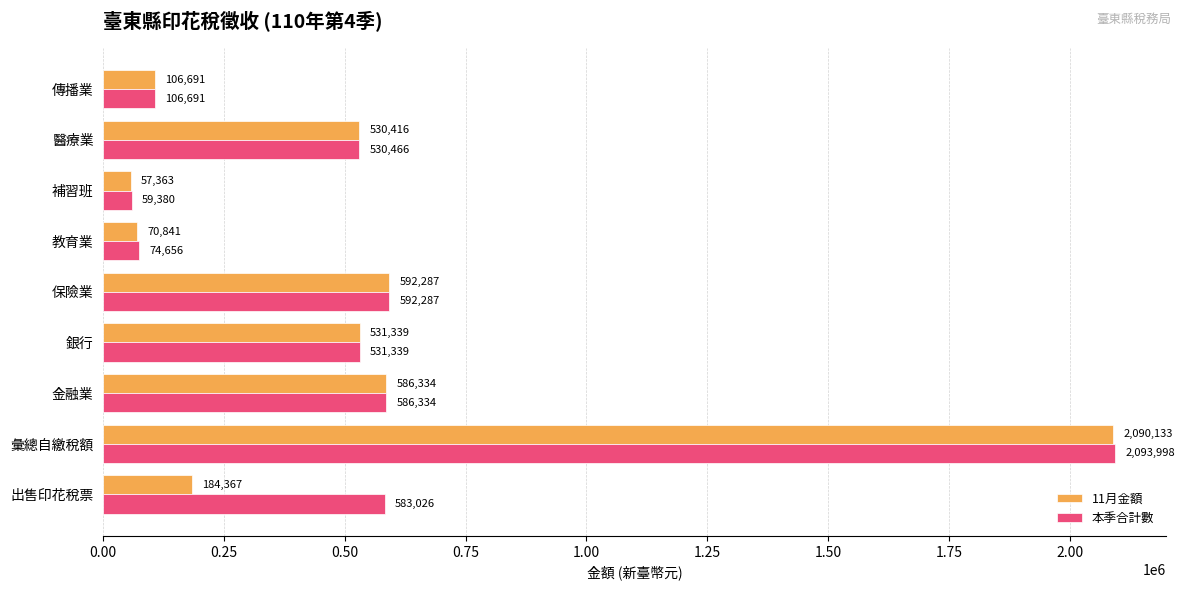

Which series has the largest total across all categories?

本季合計數